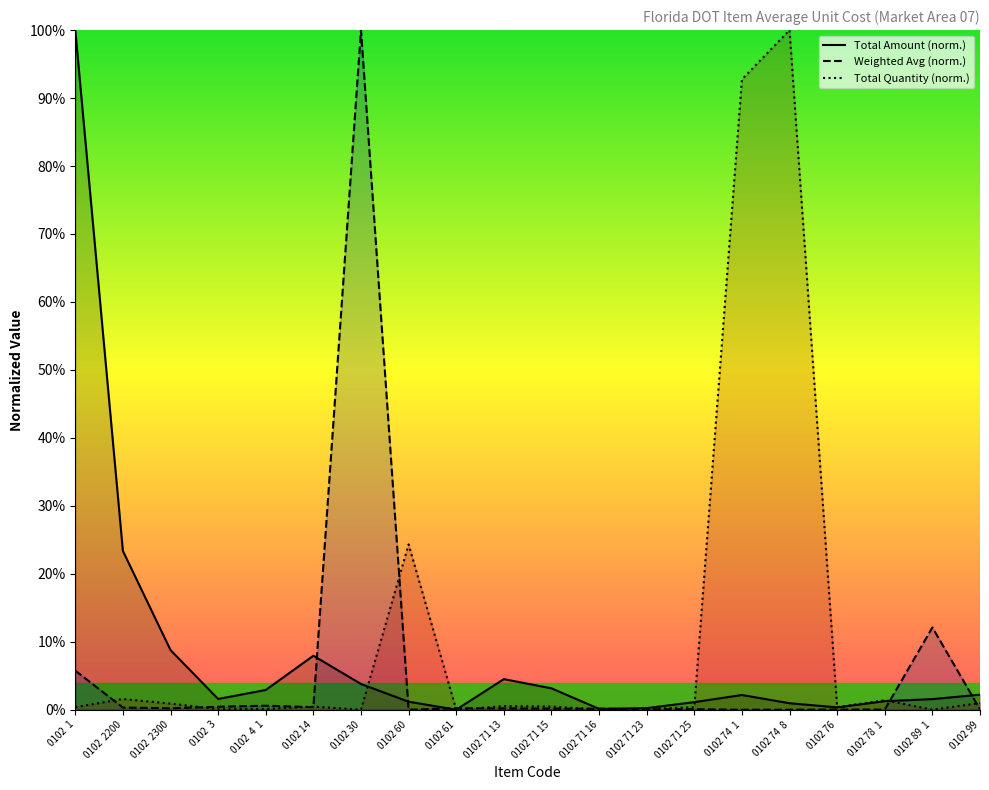

True or false: Total Amount (norm.) has a value of 1.2 at 0102 60.

True